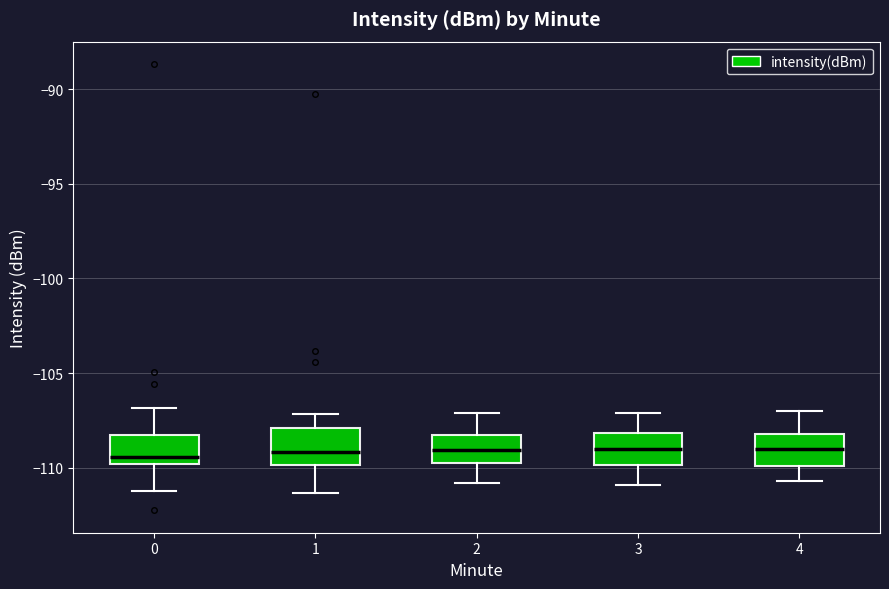

Reading left to right, read every box against the y-axis: the position of its median line, the range the box covers, and the ends of its whiskers. The values are not printed on the chart, so give them approximately, as read against the axis.

0: median -109.5, box -110.0 to -108.0, whiskers -111.5 to -107.0
1: median -109.0, box -110.0 to -108.0, whiskers -111.5 to -107.0
2: median -109.0, box -110.0 to -108.5, whiskers -111.0 to -107.0
3: median -109.0, box -110.0 to -108.0, whiskers -111.0 to -107.0
4: median -109.0, box -110.0 to -108.0, whiskers -110.5 to -107.0